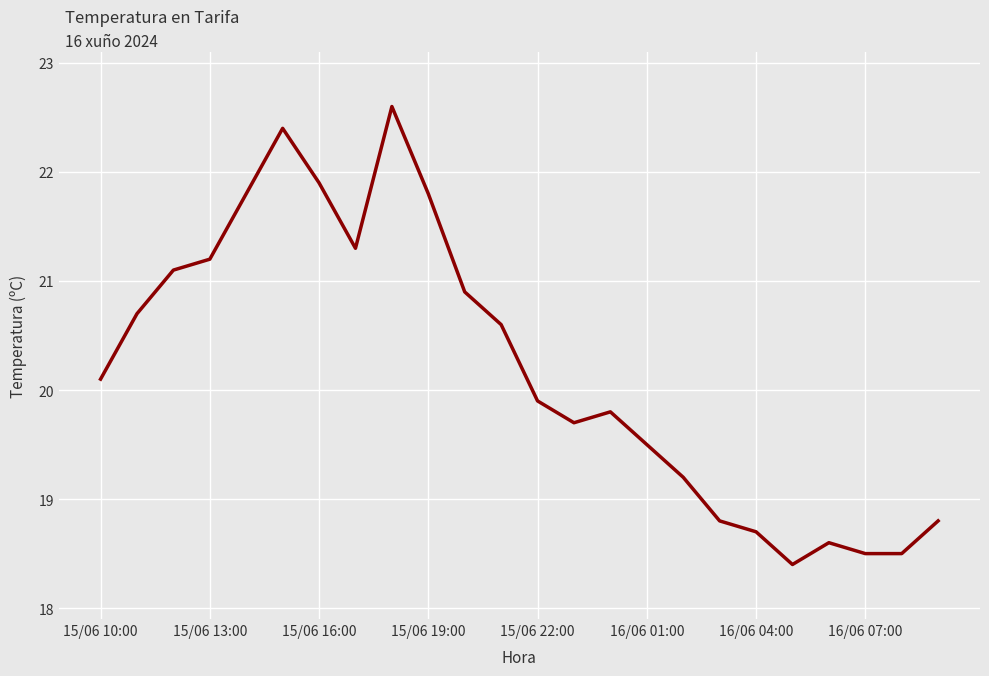

Does the chart display data point markers on the line(s)?

No